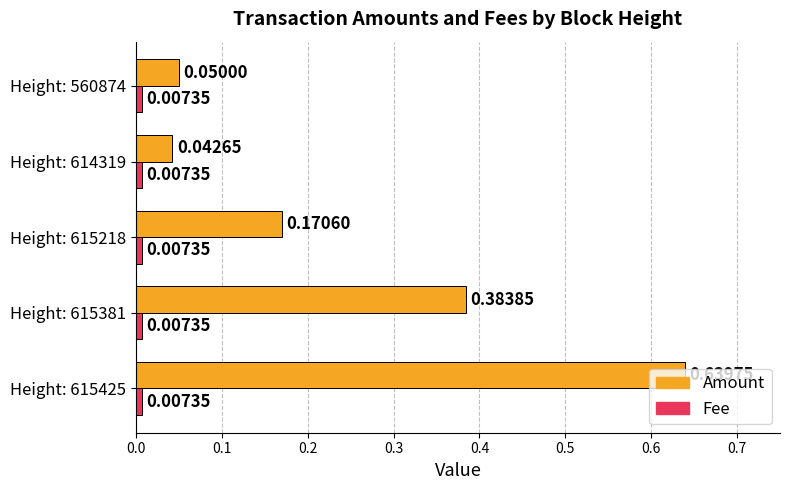

Between Height: 615218 and Height: 560874, which series saw the biggest shift?

Amount